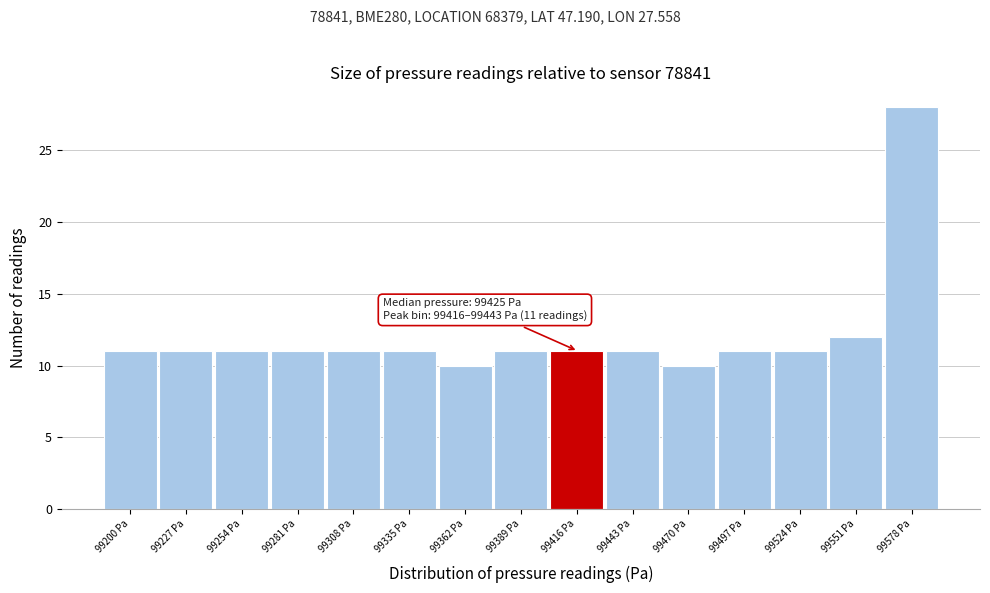

Reading left to right, list all the values displayed in this chart.

11	11	11	11	11	11	10	11	11	11	10	11	11	12	28